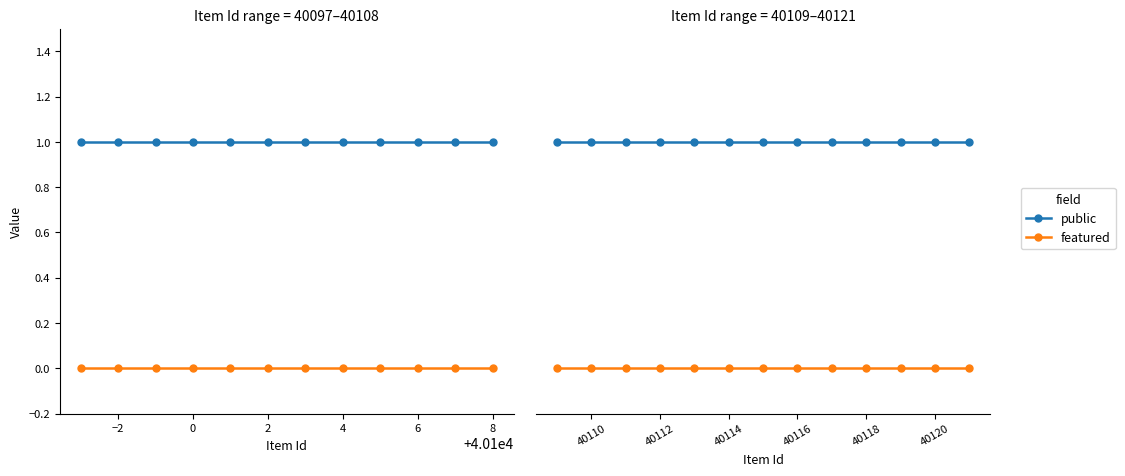

True or false: featured has a value of 0 at 40120.

True